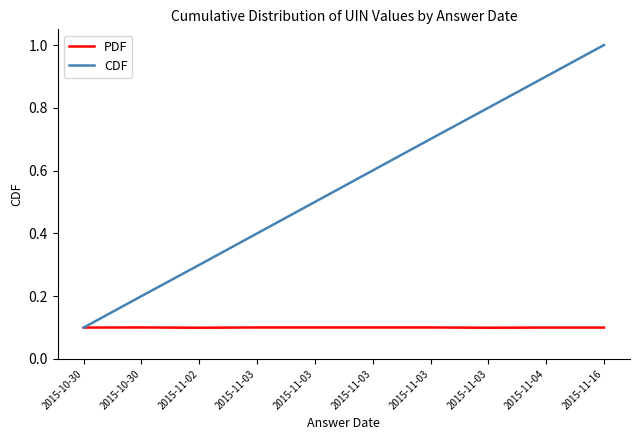

At which label does PDF reach its minimum?

2015-11-03